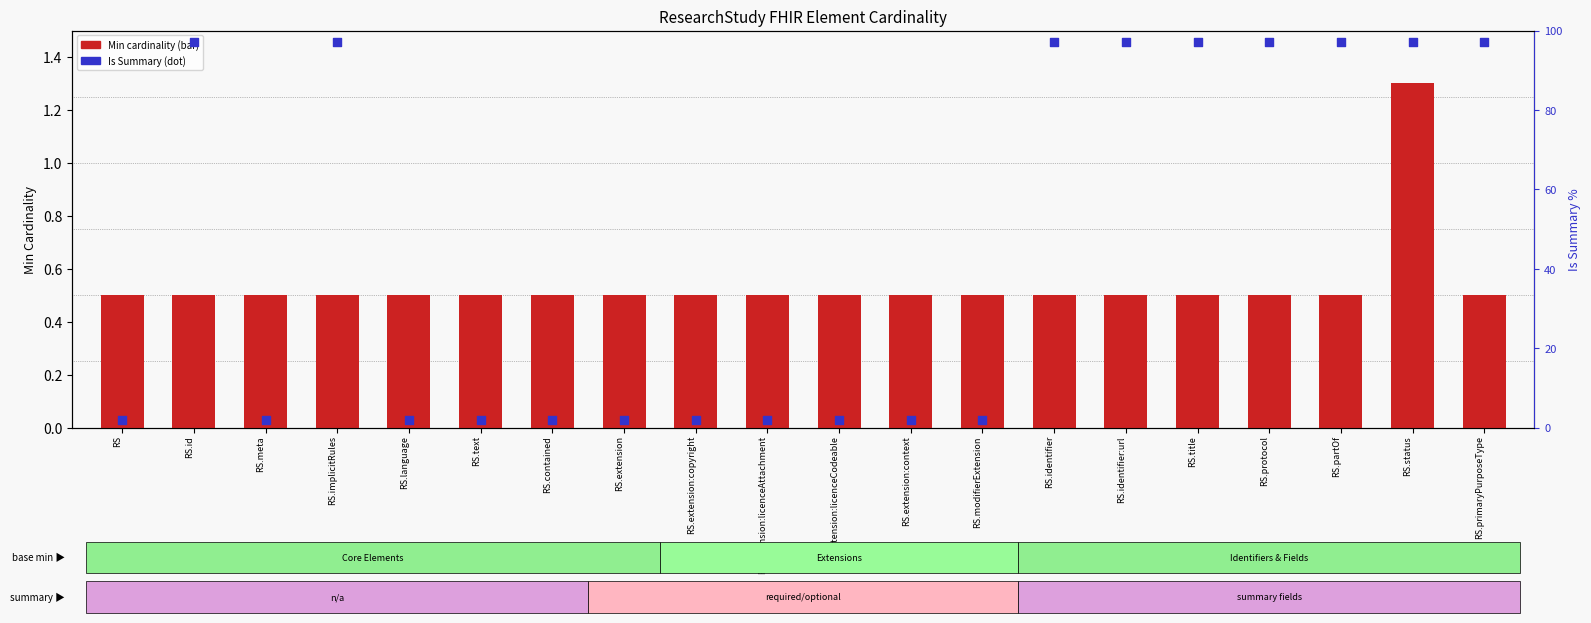

Which series has the largest total across all categories?

Is Summary (percentile)